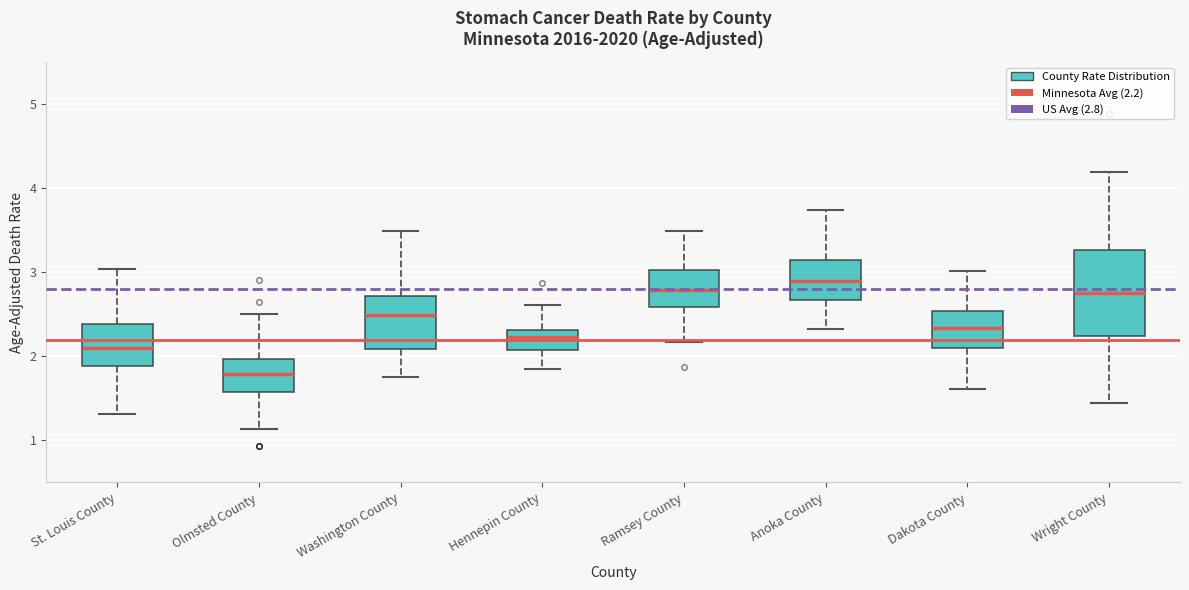

Where does the upper whisker of the box for St. Louis County end on the y-axis? The values are not printed on the chart, so give them approximately, as read against the axis.

3.0